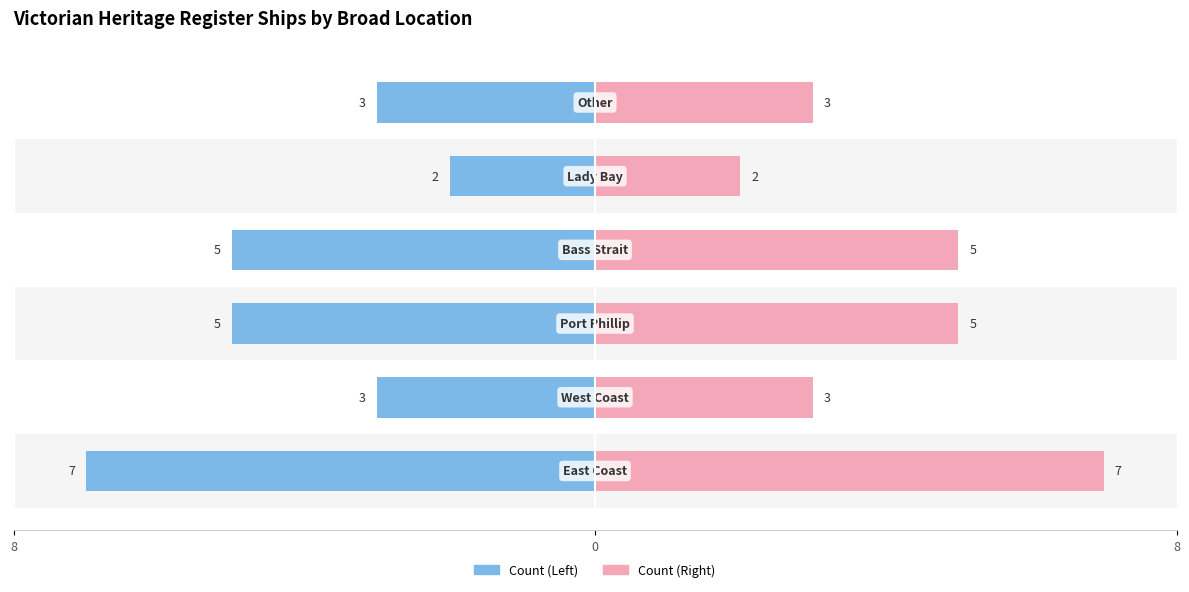

Reading left to right, list all the values displayed in this chart.

Count (Left): -7	-3	-5	-5	-2	-3
Count (Right): 7	3	5	5	2	3